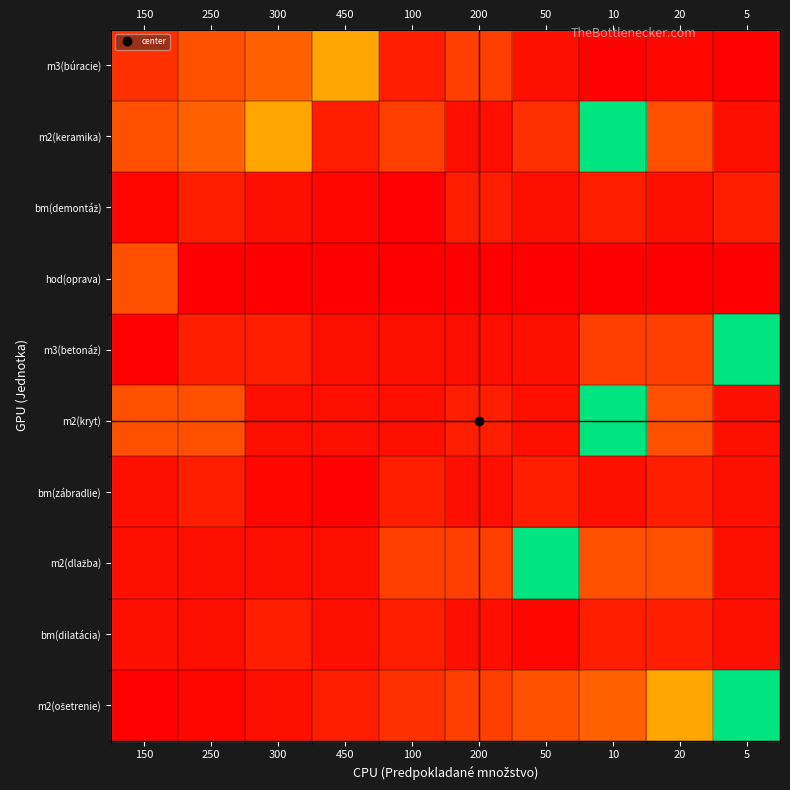

The value of bm(demontáž) at 200 is 42. True or false?

False